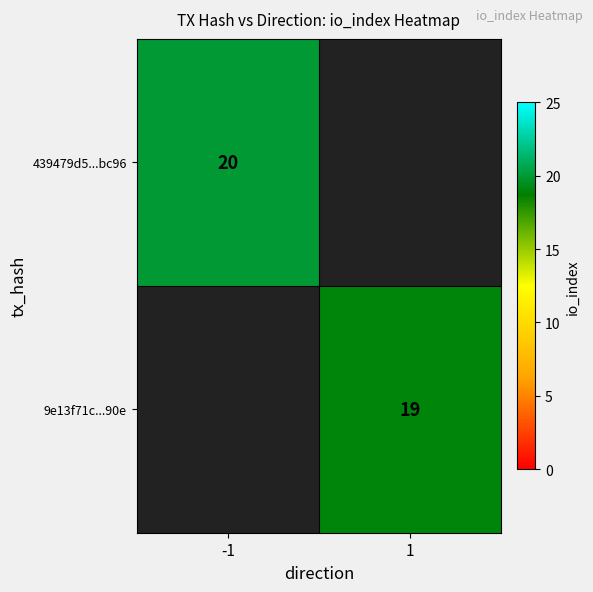

The value of 439479d5...bc96 at -1 is 35. True or false?

False